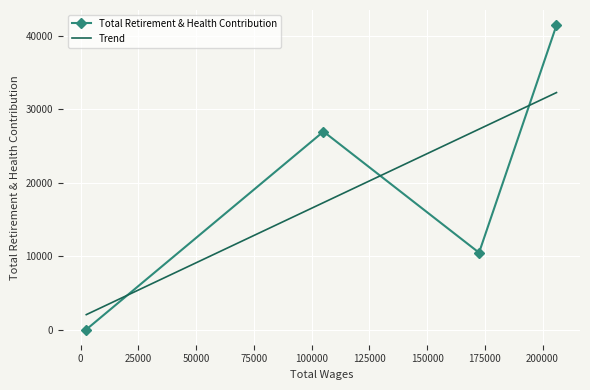

How many interior local valleys does the Total Retirement & Health Contribution series have?

1